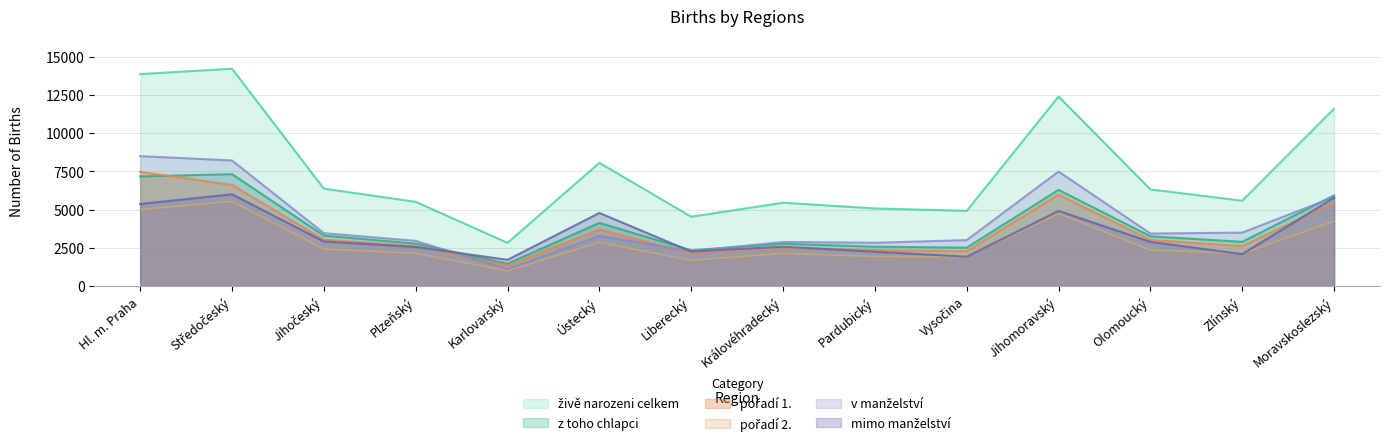

At which category does pořadí 1. reach its first local valley?

Karlovarský